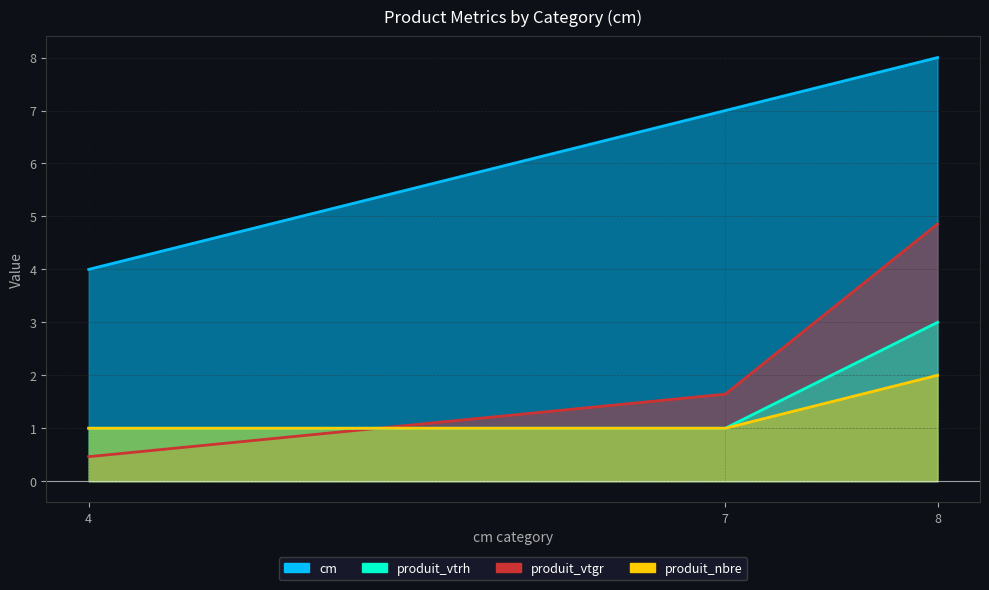

Does the chart have visible grid lines?

Yes